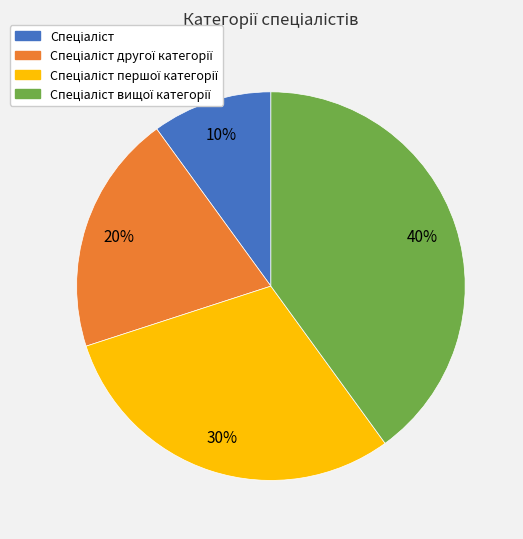

Is there any slice that represents more than half of the pie?

No